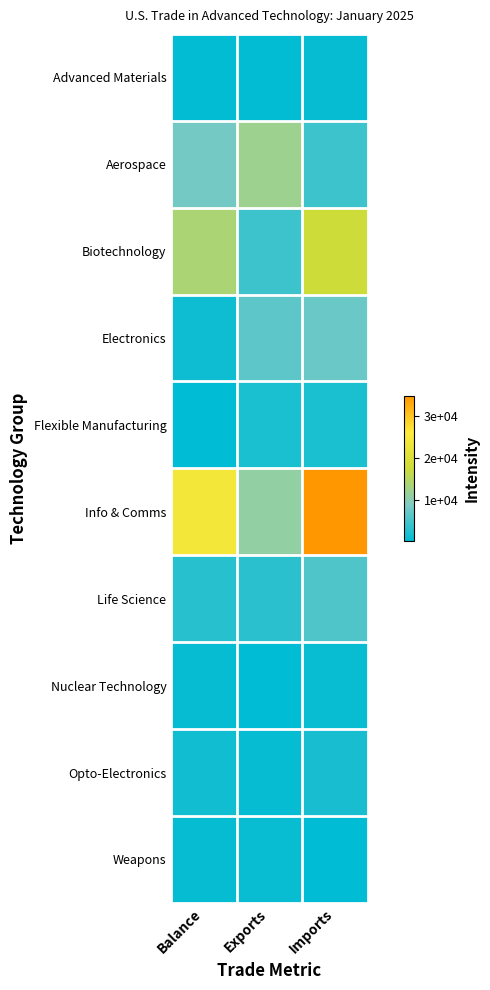

Which series changed the most between Balance and Imports?

Info & Comms